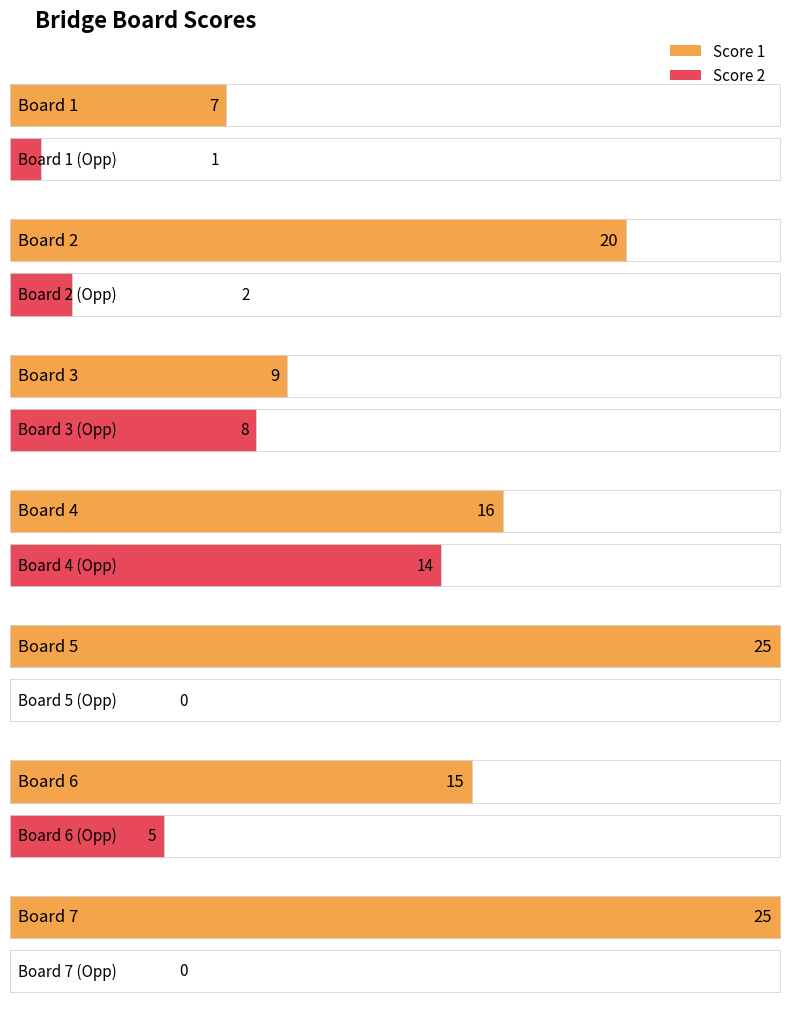

What is the difference between the maximum and minimum values in the Score 1 series?

18